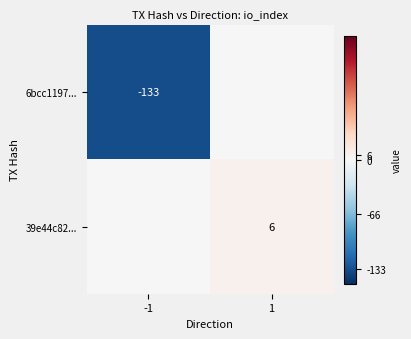

The value of 39e44c82... at 1 is 2. True or false?

False